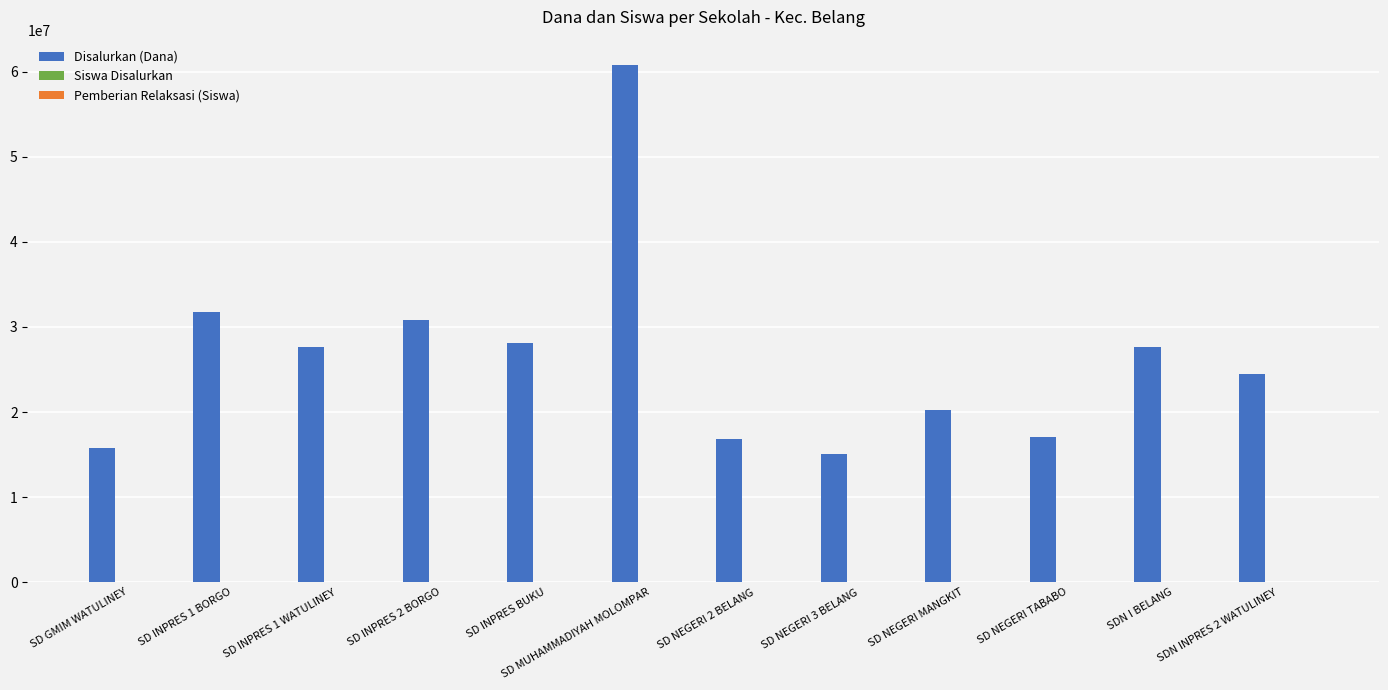

The value of Disalurkan (Dana) at SD NEGERI 3 BELANG is 15075000. True or false?

True